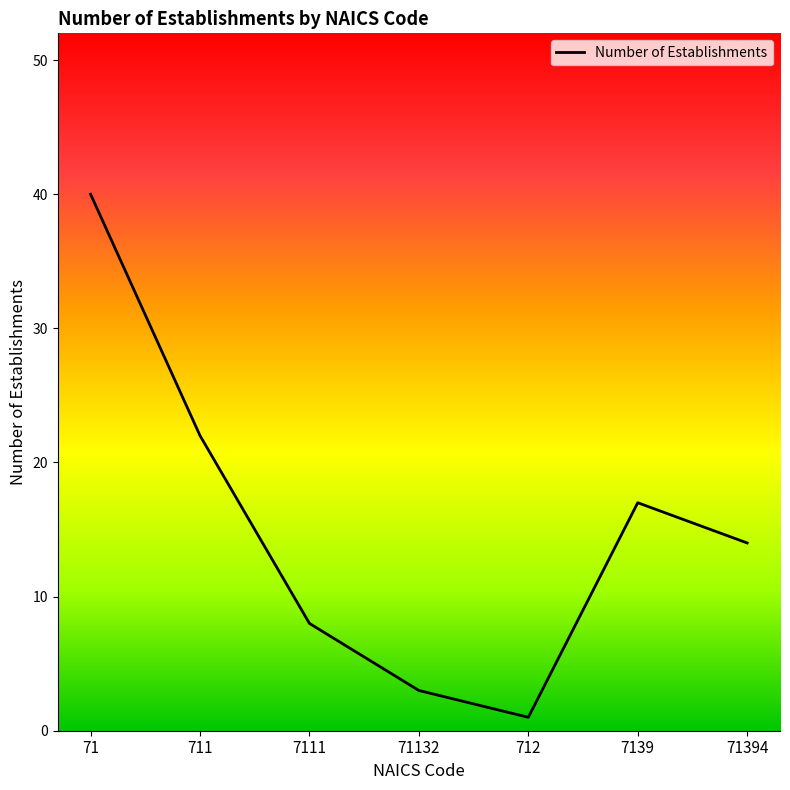

How many lines are shown in the chart?

1